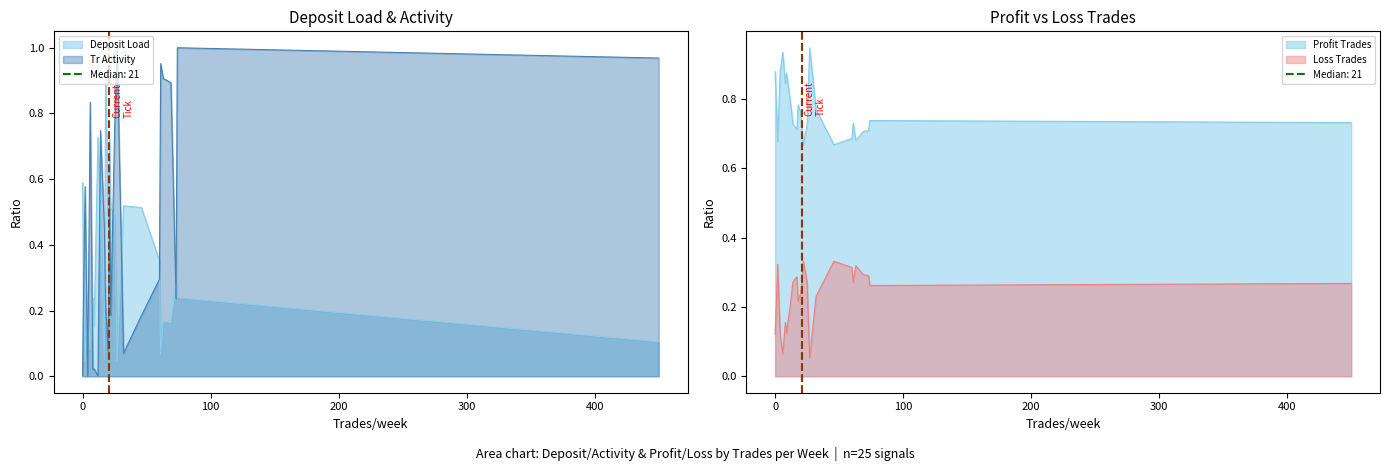

What is the value of the Tr Activity point at the 17th from the left?

0.1